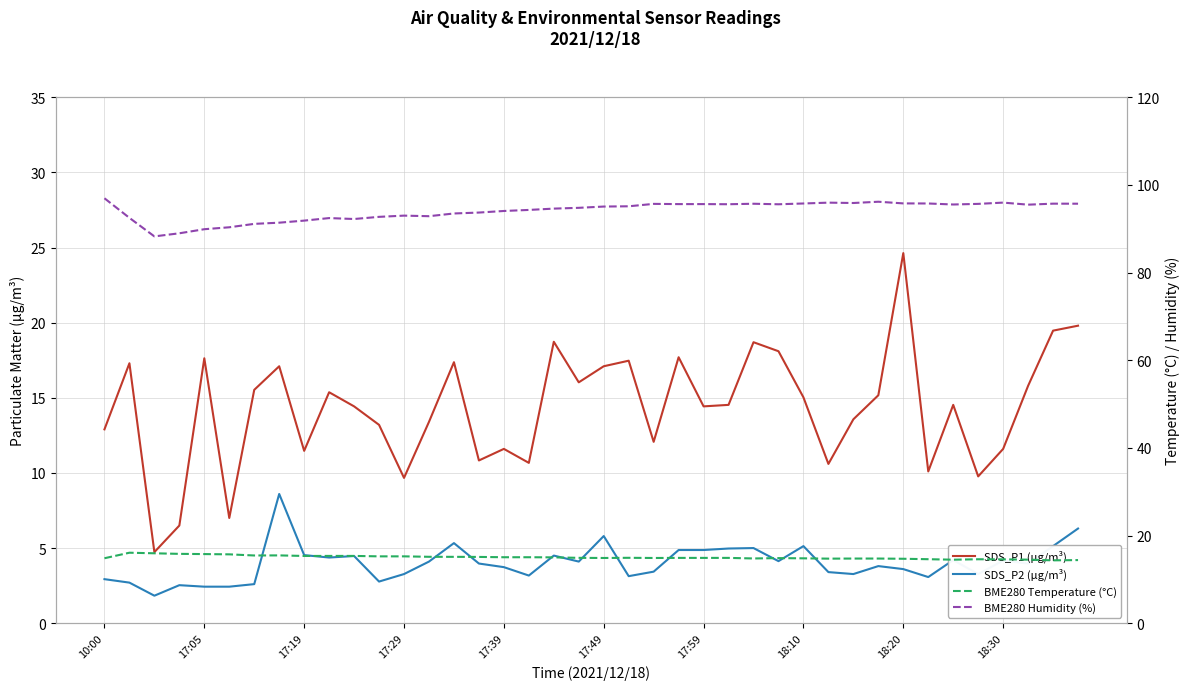

Is it true that BME280 Temperature (°C) equals 14.8 at 27?

True